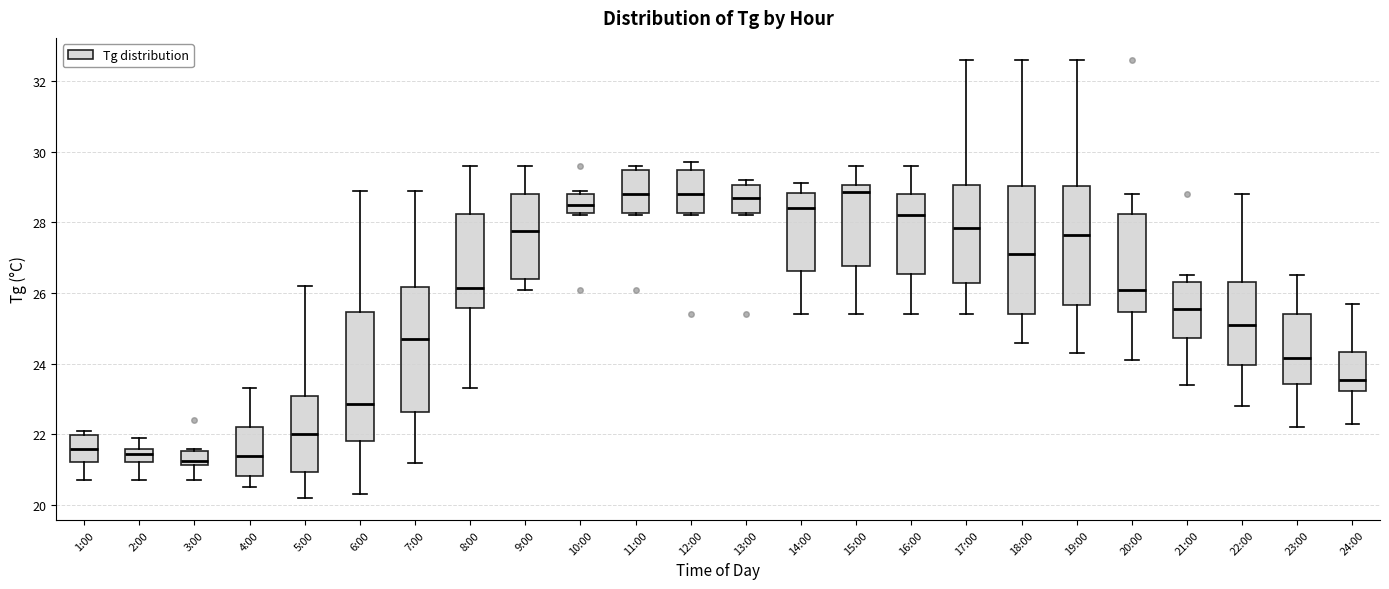

Where does the median line of the box for 14:00 sit on the y-axis? The values are not printed on the chart, so give them approximately, as read against the axis.

28.4